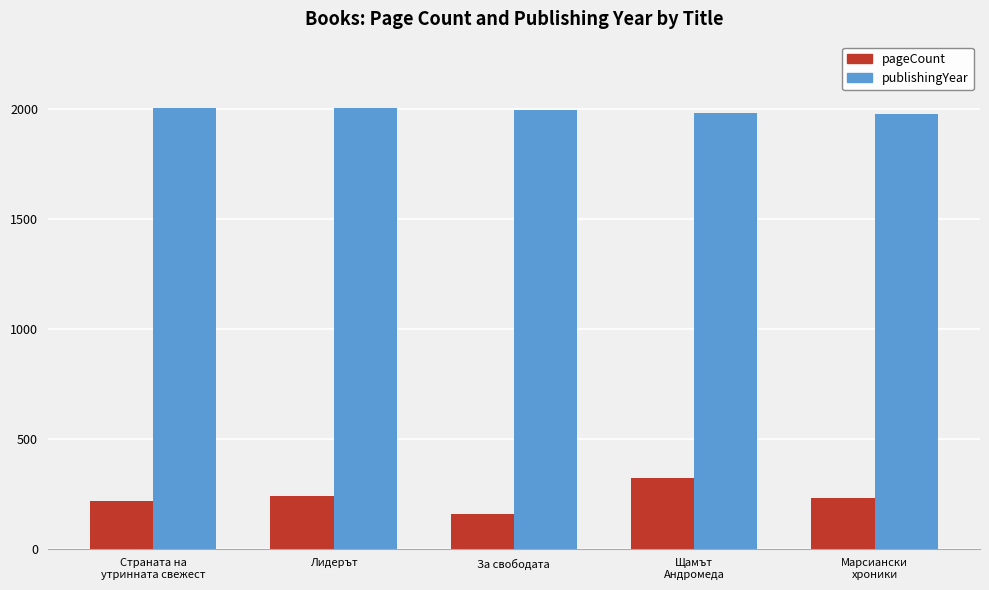

What is the smallest value displayed?

158